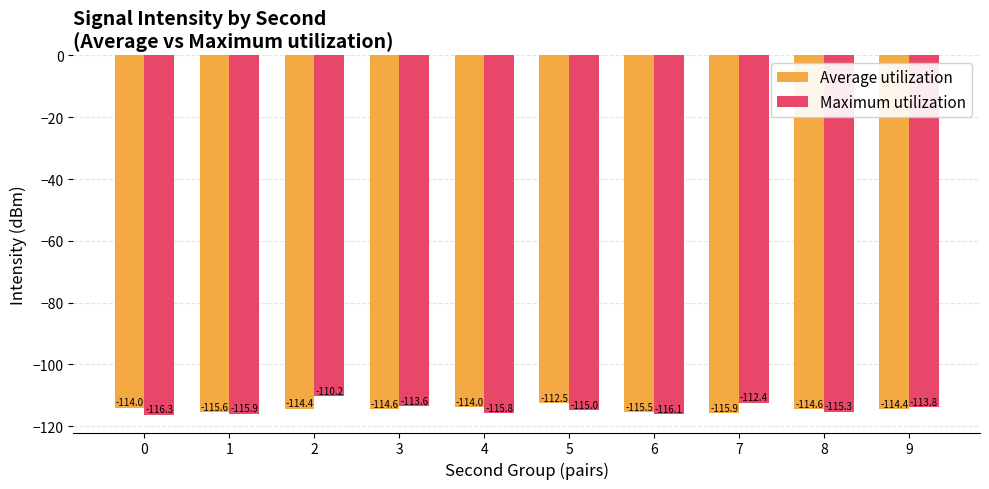

What is the minimum value shown in the chart?

-116.3